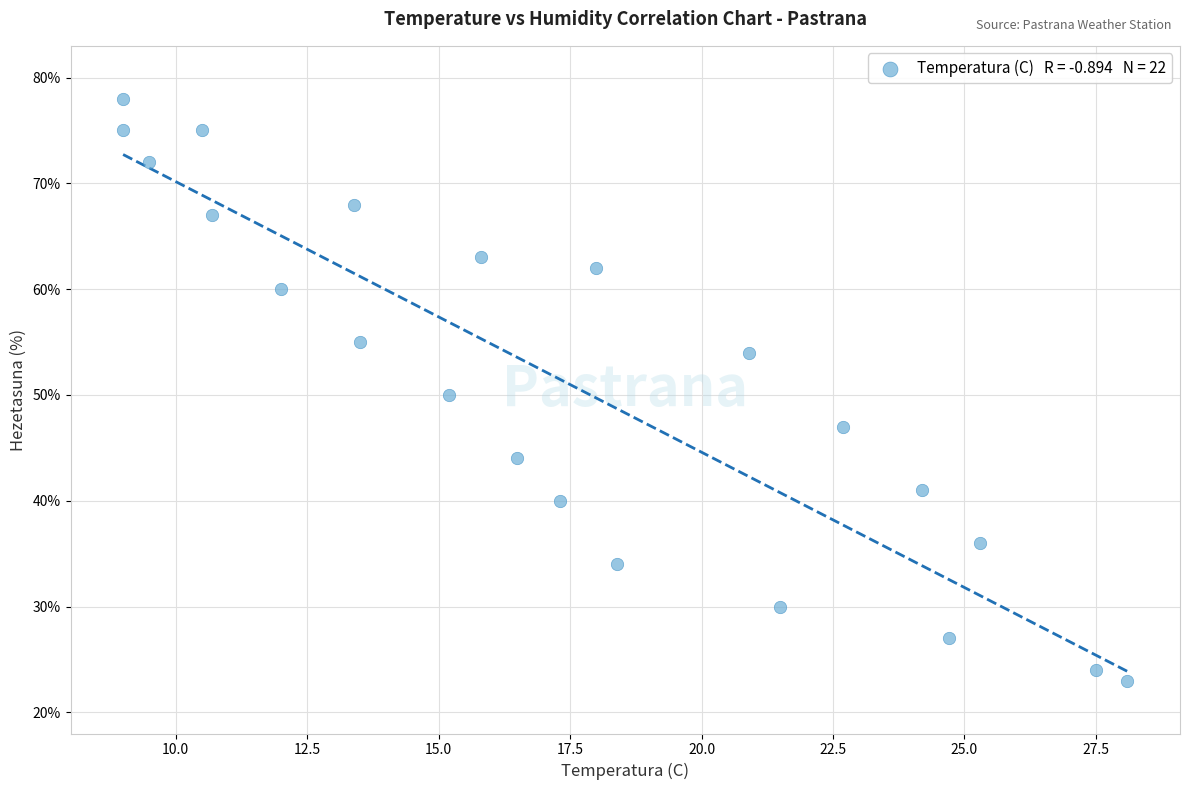

What is the range of Y values (max minus min)?

55